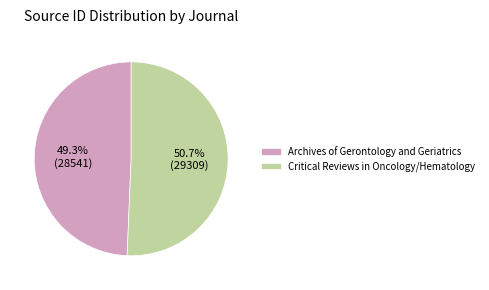

True or false: Critical Reviews in Oncology/Hematology accounts for 51% of the total.

True